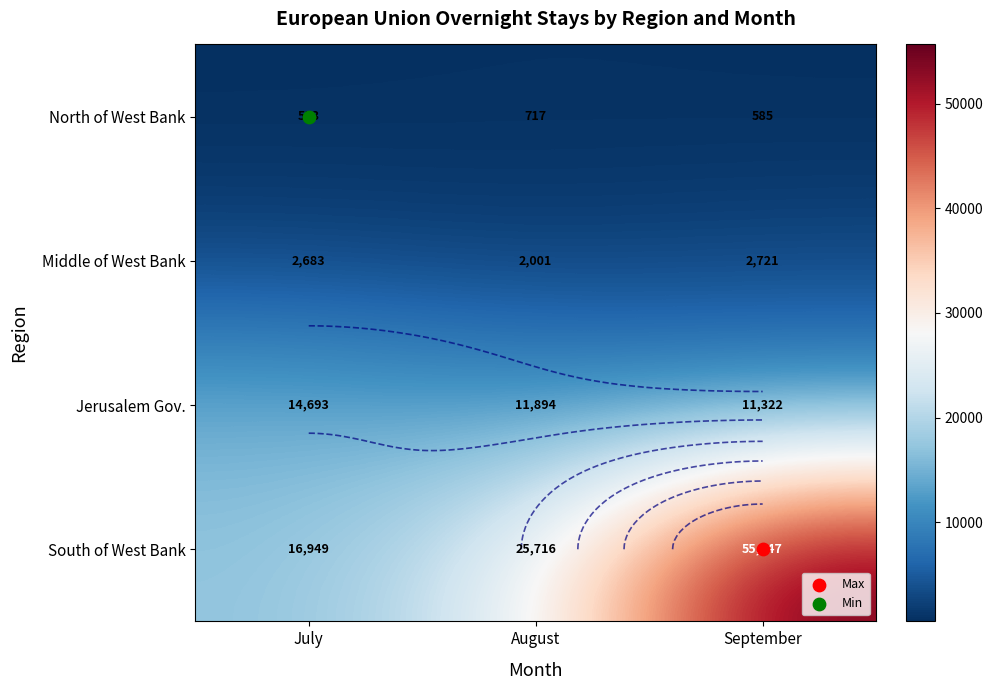

What is the minimum value for Middle of West Bank?

2001